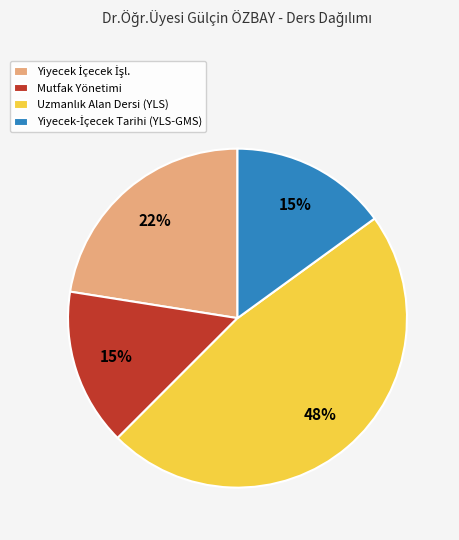

True or false: Mutfak Yönetimi accounts for 5% of the total.

False